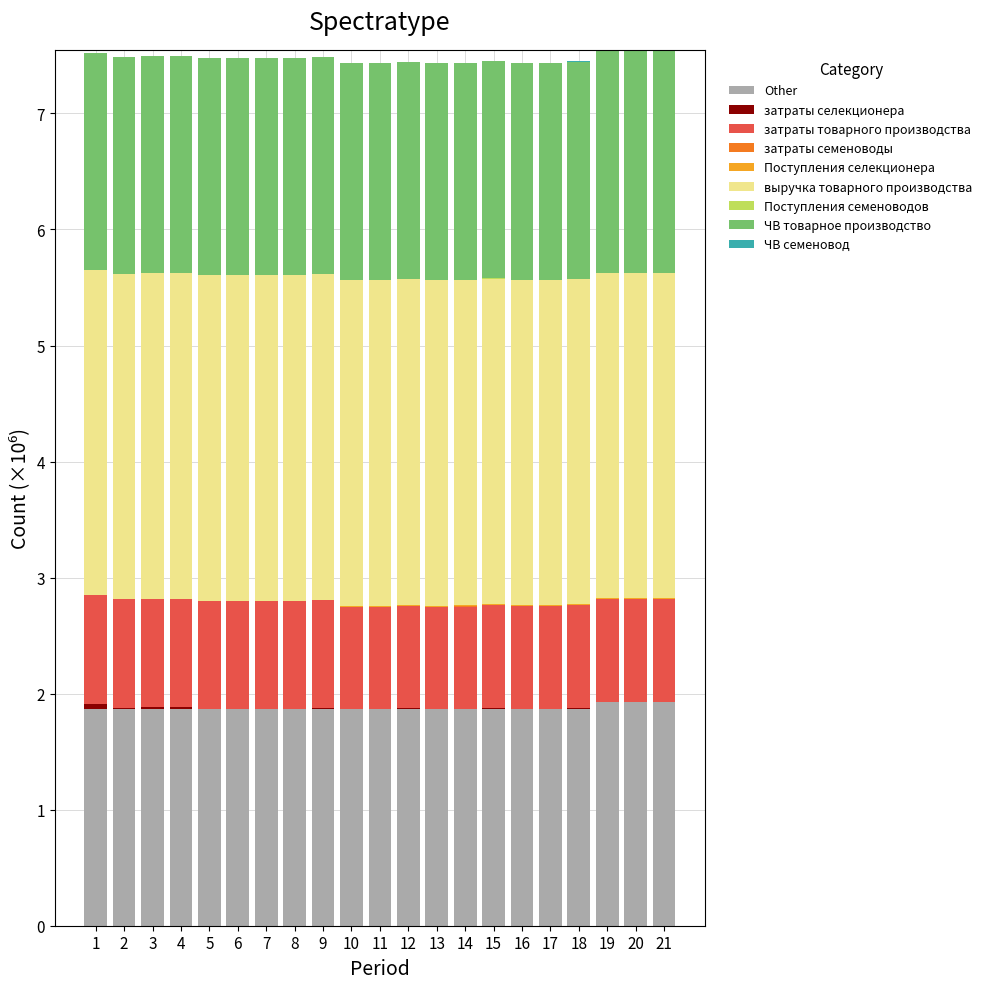

Is it true that Other equals 0.7 at 8?

False